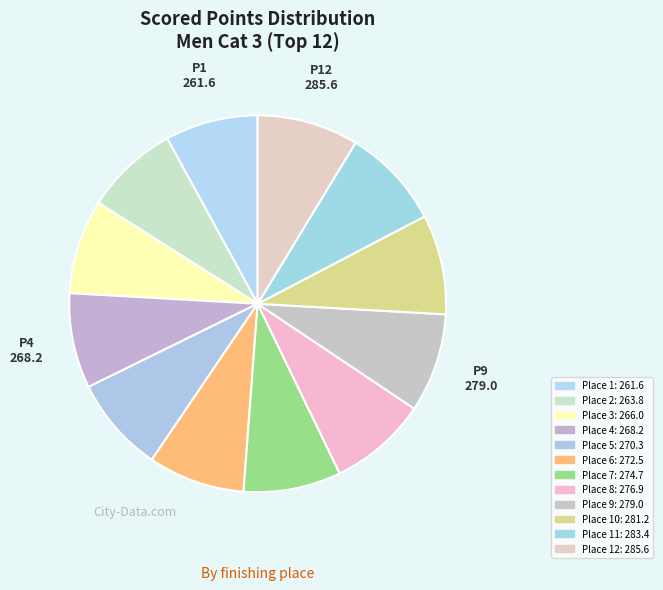

How many segments does this pie chart have?

12